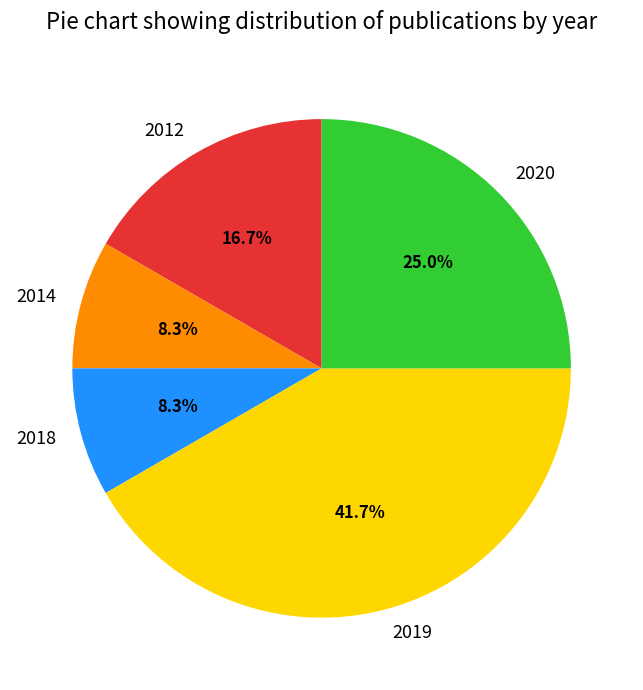

How many segments does this pie chart have?

5